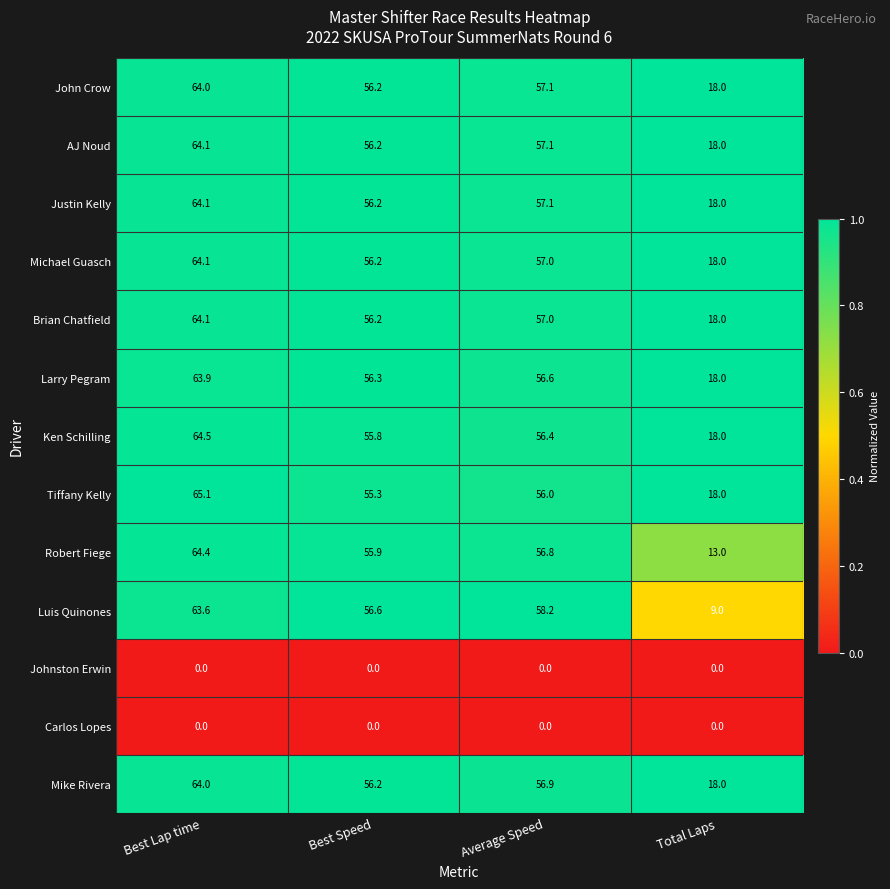

What is the average value of the Brian Chatfield series?

48.8